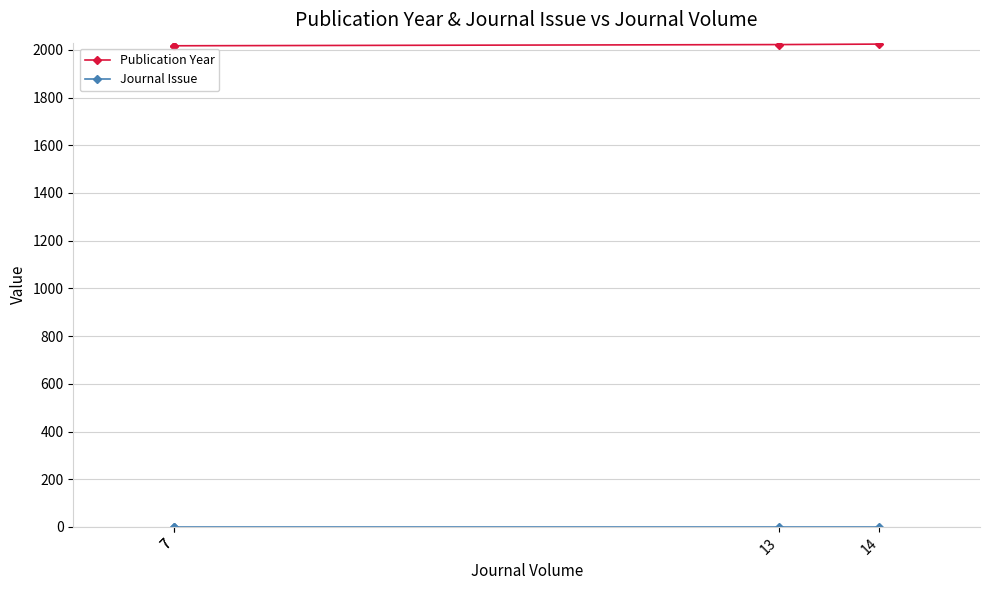

What is the greatest value displayed?

2024